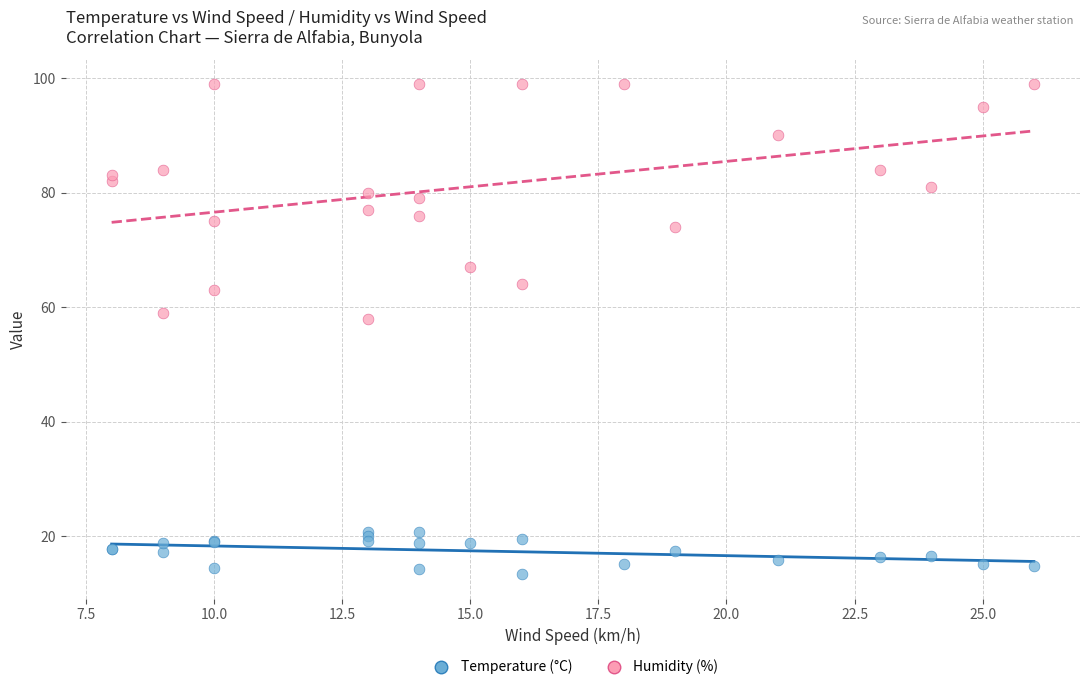

Which series contains the lowest Y value?

Temperature (°C)